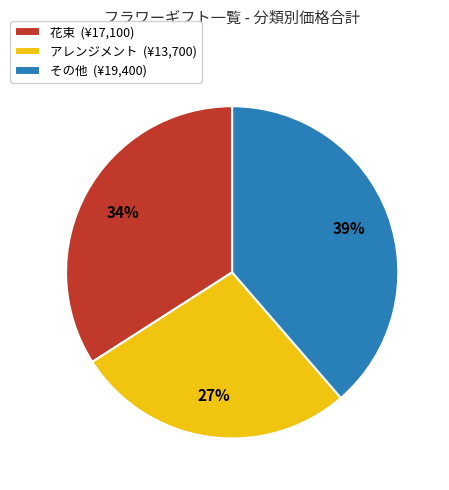

What percentage is the 花束 (¥17,100) slice, to the nearest percent?

34%